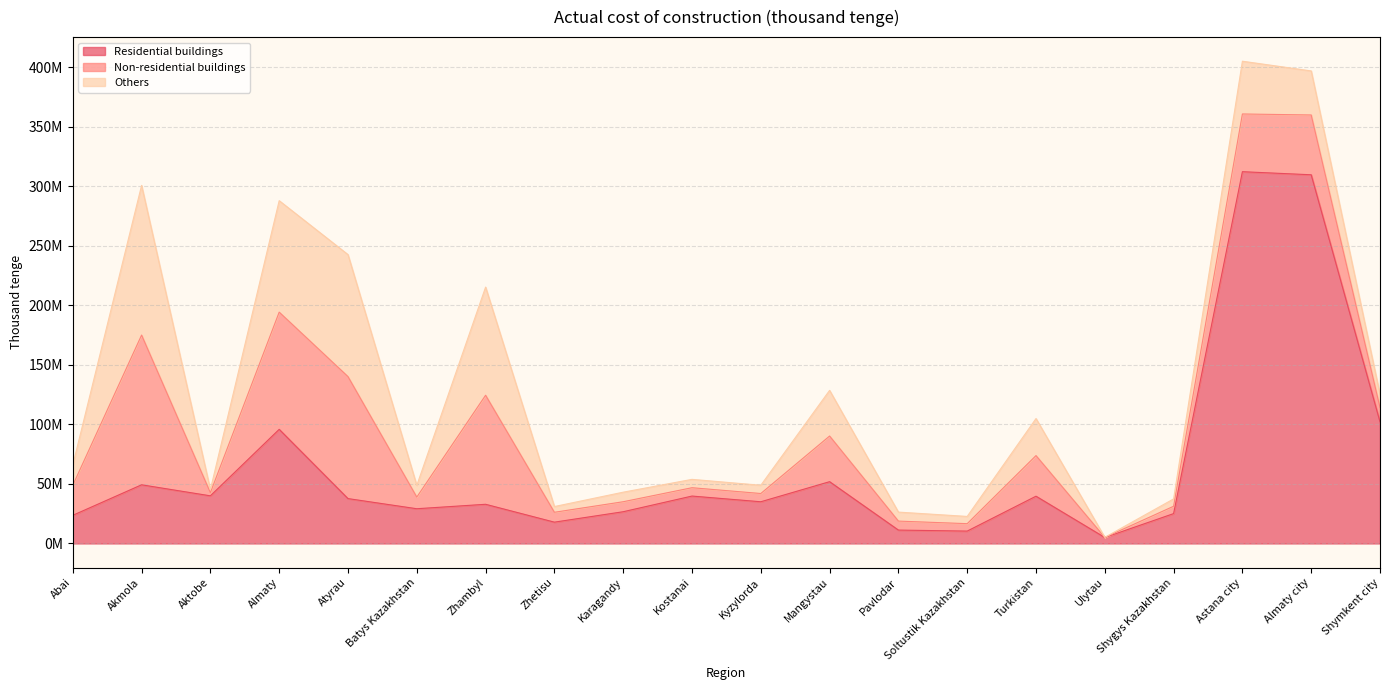

Read the Others value at Almaty.

93615207